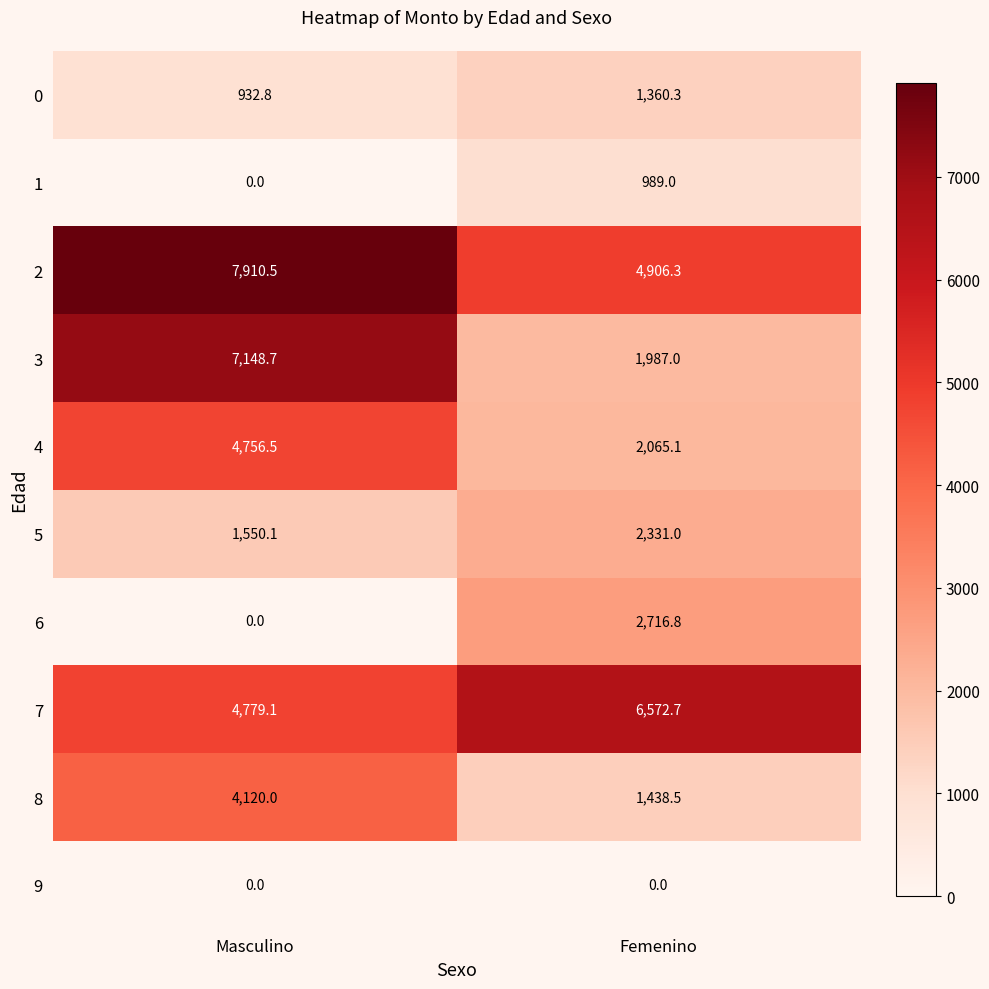

What value does the 0 series have at Femenino?

1360.3